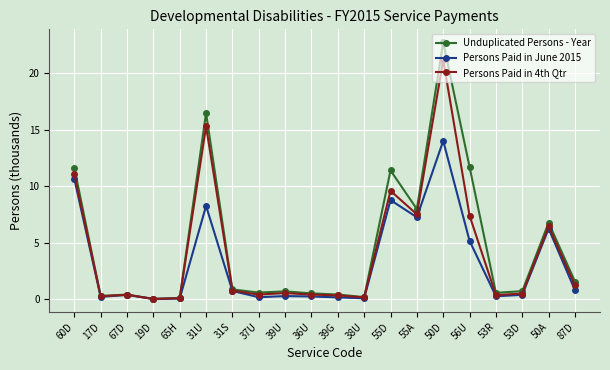

What is the difference between the highest and lowest values at 50A?

0.5